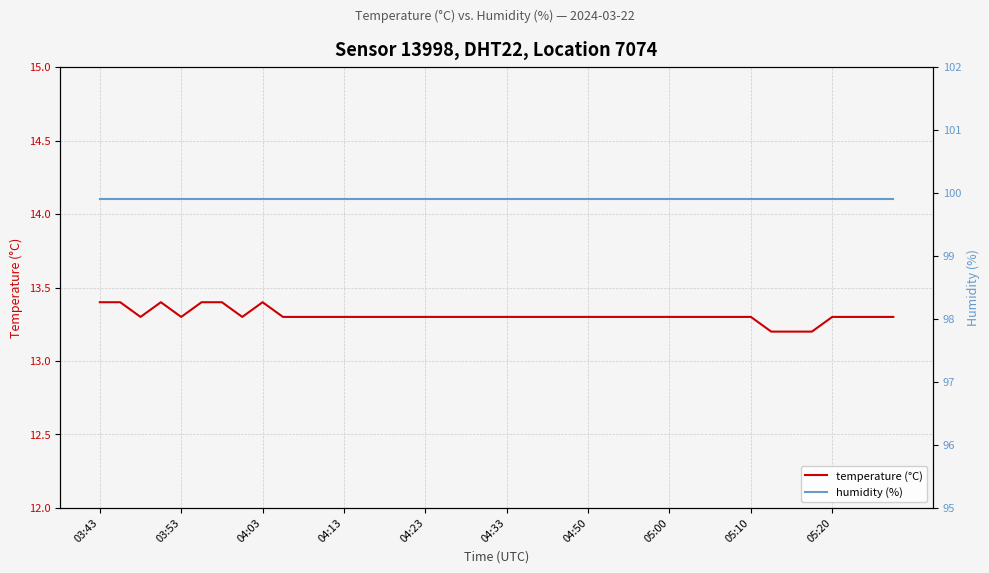

What is the maximum value for temperature (°C)?

13.4